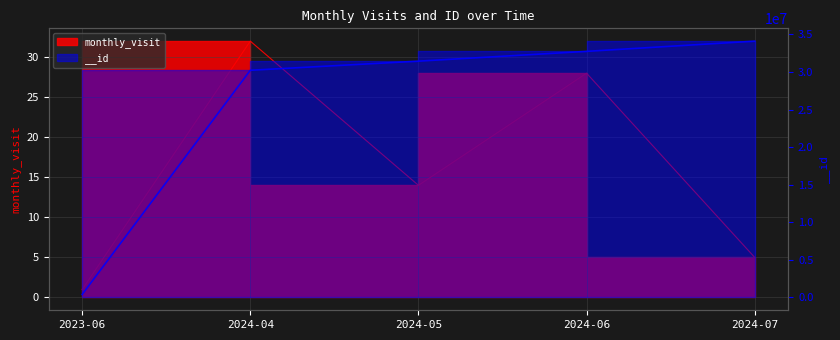

How many interior local peaks does the monthly_visit series have?

2